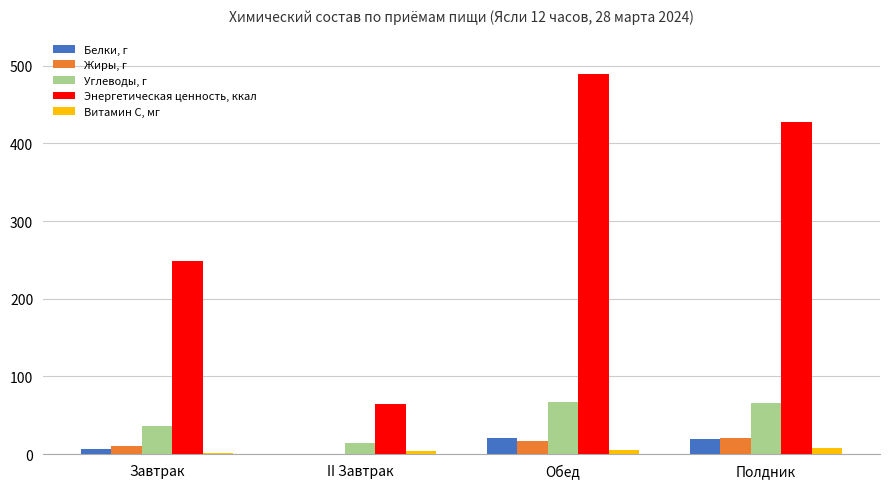

Is it true that Энергетическая ценность, ккал equals 248.5 at Завтрак?

True